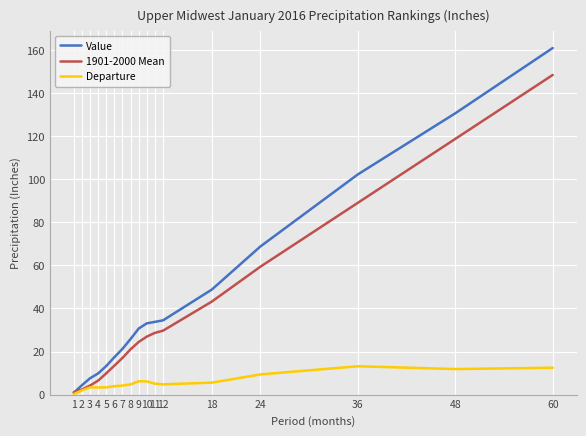

The value of 1901-2000 Mean at 18 is 43.2. True or false?

True